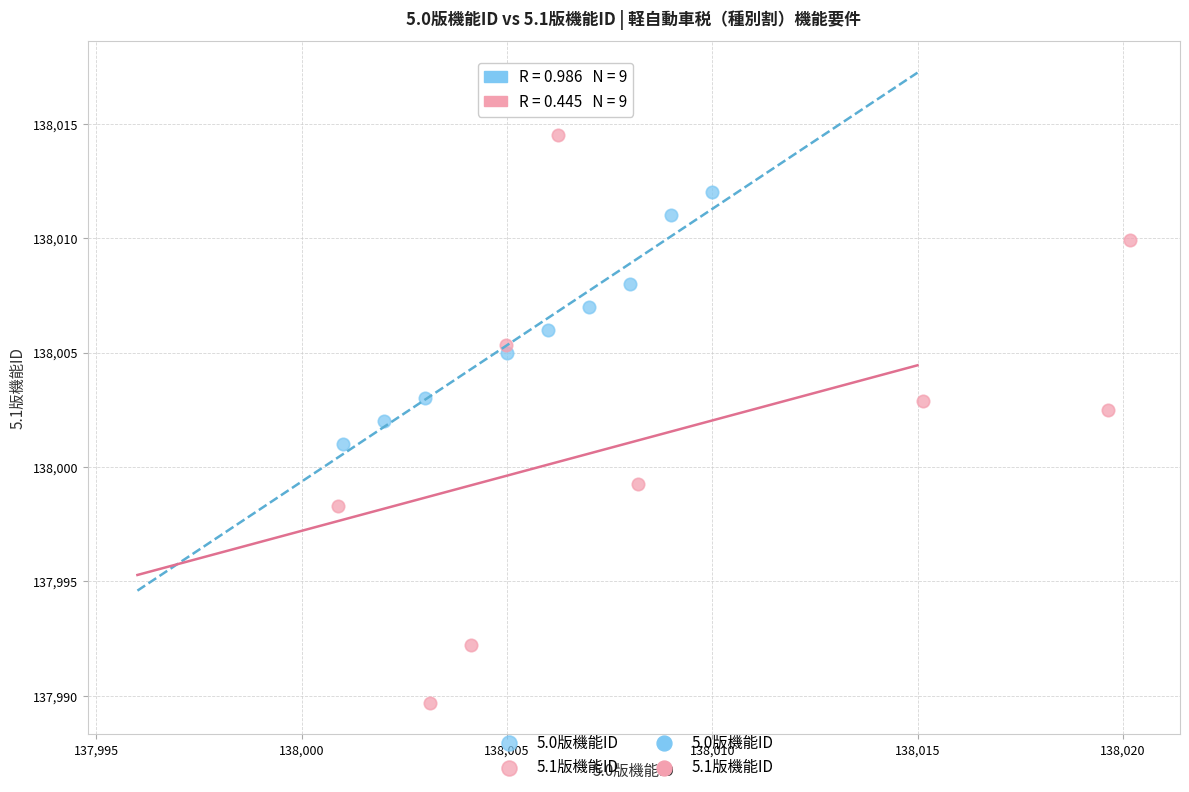

Which series has the widest spread of Y values?

5.1版機能ID